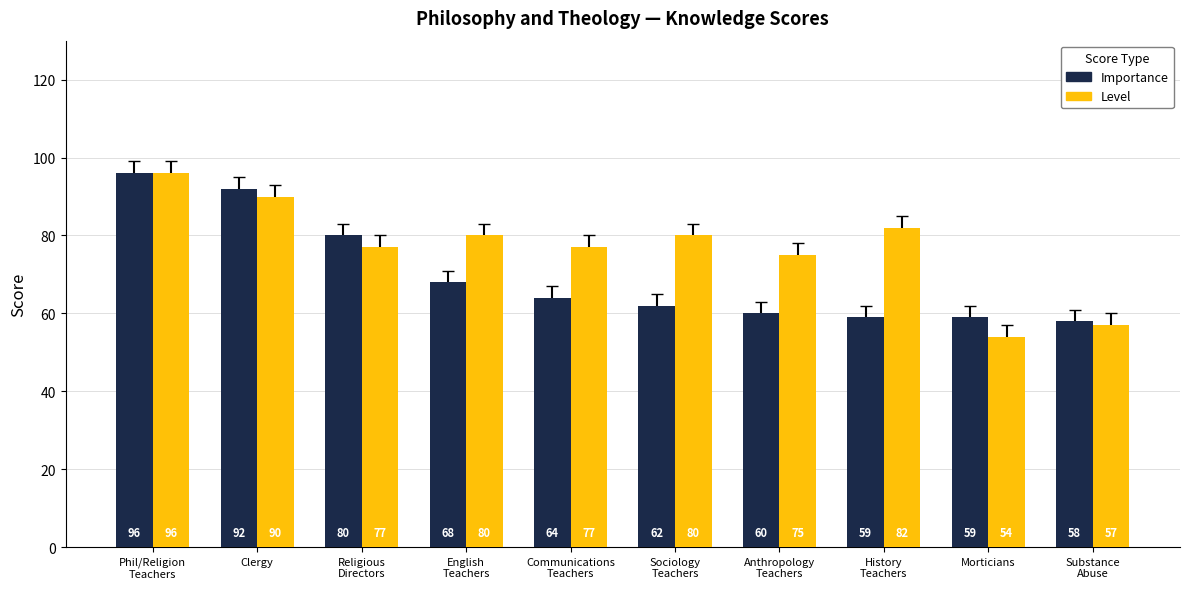

How many distinct data groups are displayed?

2